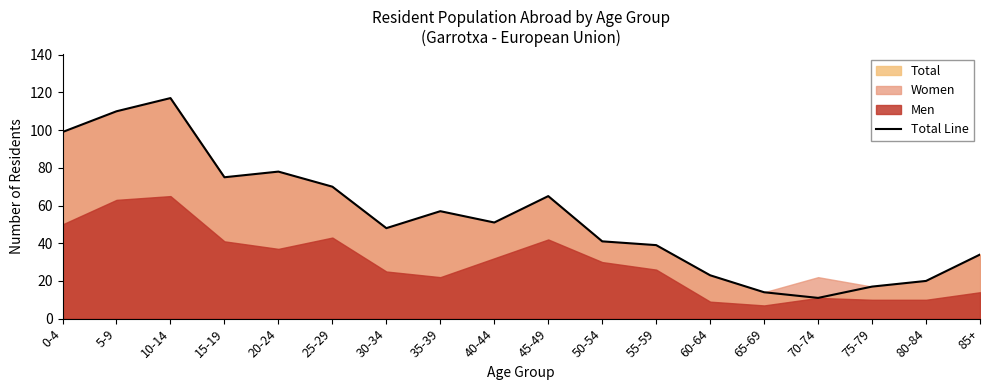

How many interior local peaks (higher than both neighbors) does the data have?

4